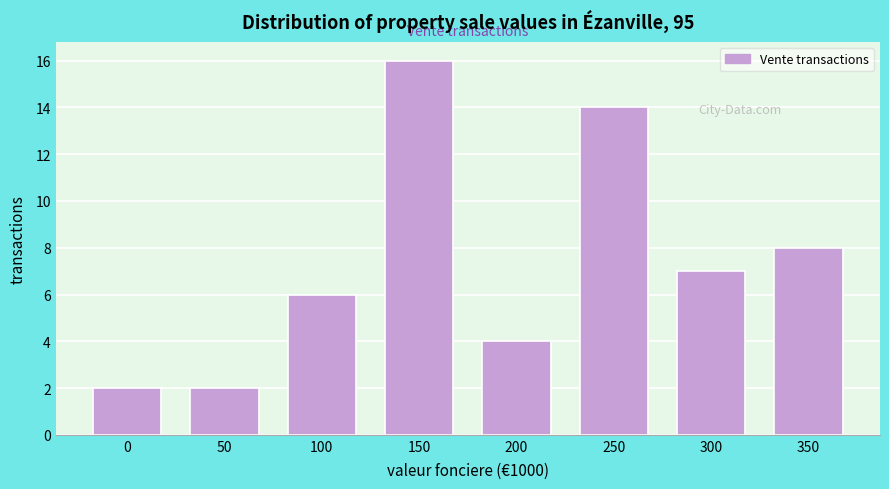

Reading left to right, list all the values displayed in this chart.

2	2	6	16	4	14	7	8